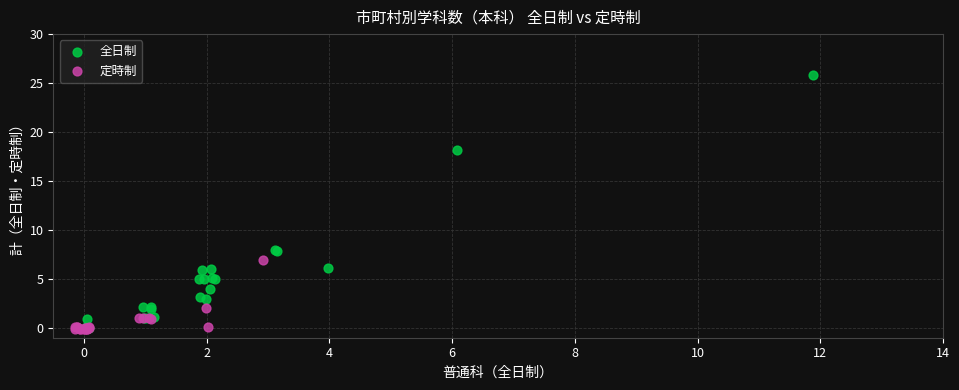

Which series has the largest Y range (max minus min)?

全日制